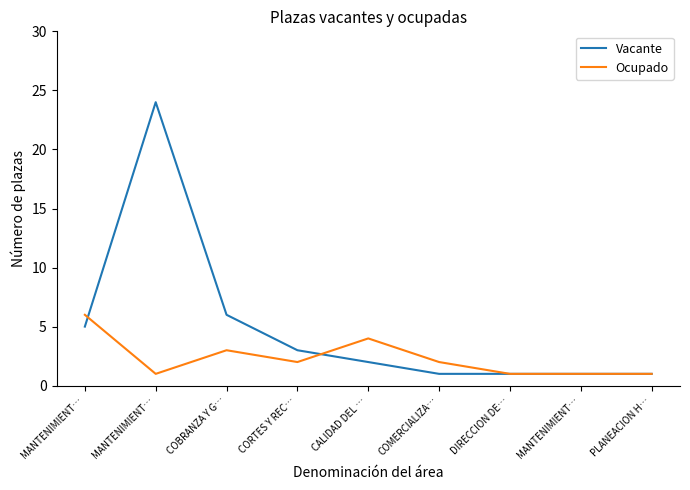

What is the difference between the second highest and minimum values in the Ocupado series?

3